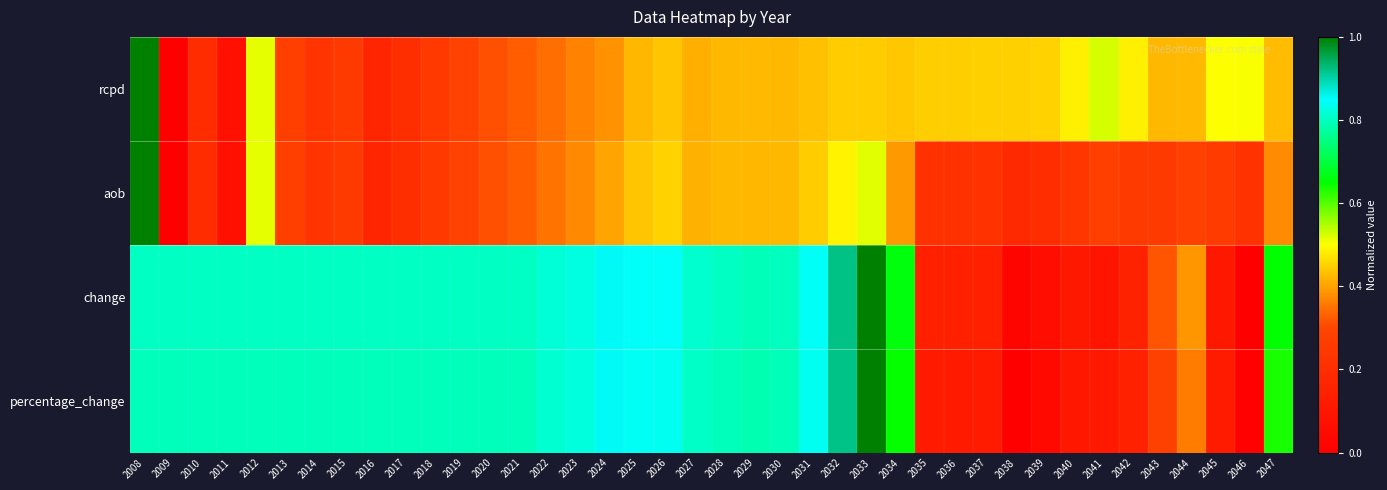

Reading left to right, transcribe all the data shown in this chart.

rcpd: 2008=1.0	2009=0.0	2010=0.2	2011=0.1	2012=0.5	2013=0.3	2014=0.2	2015=0.3	2016=0.2	2017=0.2	2018=0.2	2019=0.3	2020=0.3	2021=0.3	2022=0.3	2023=0.4	2024=0.4	2025=0.4	2026=0.4	2027=0.4	2028=0.4	2029=0.4	2030=0.4	2031=0.4	2032=0.4	2033=0.4	2034=0.4	2035=0.4	2036=0.4	2037=0.5	2038=0.5	2039=0.5	2040=0.5	2041=0.5	2042=0.5	2043=0.4	2044=0.4	2045=0.5	2046=0.5	2047=0.4
aob: 2008=1.0	2009=0.0	2010=0.2	2011=0.1	2012=0.5	2013=0.3	2014=0.2	2015=0.3	2016=0.2	2017=0.2	2018=0.2	2019=0.3	2020=0.3	2021=0.3	2022=0.4	2023=0.4	2024=0.4	2025=0.4	2026=0.5	2027=0.4	2028=0.4	2029=0.4	2030=0.4	2031=0.4	2032=0.5	2033=0.5	2034=0.4	2035=0.2	2036=0.2	2037=0.2	2038=0.2	2039=0.2	2040=0.2	2041=0.3	2042=0.3	2043=0.3	2044=0.3	2045=0.3	2046=0.2	2047=0.4
change: 2008=0.8	2009=0.8	2010=0.8	2011=0.8	2012=0.8	2013=0.8	2014=0.8	2015=0.8	2016=0.8	2017=0.8	2018=0.8	2019=0.8	2020=0.8	2021=0.8	2022=0.8	2023=0.8	2024=0.9	2025=0.8	2026=0.8	2027=0.8	2028=0.8	2029=0.8	2030=0.8	2031=0.8	2032=0.9	2033=1.0	2034=0.7	2035=0.1	2036=0.1	2037=0.1	2038=0.0	2039=0.1	2040=0.1	2041=0.1	2042=0.2	2043=0.3	2044=0.4	2045=0.1	2046=0.0	2047=0.6
percentage_change: 2008=0.8	2009=0.8	2010=0.8	2011=0.8	2012=0.8	2013=0.8	2014=0.8	2015=0.8	2016=0.8	2017=0.8	2018=0.8	2019=0.8	2020=0.8	2021=0.8	2022=0.8	2023=0.8	2024=0.9	2025=0.8	2026=0.8	2027=0.8	2028=0.8	2029=0.8	2030=0.8	2031=0.8	2032=0.9	2033=1.0	2034=0.6	2035=0.1	2036=0.1	2037=0.1	2038=0.0	2039=0.0	2040=0.1	2041=0.1	2042=0.1	2043=0.3	2044=0.4	2045=0.1	2046=0.0	2047=0.6